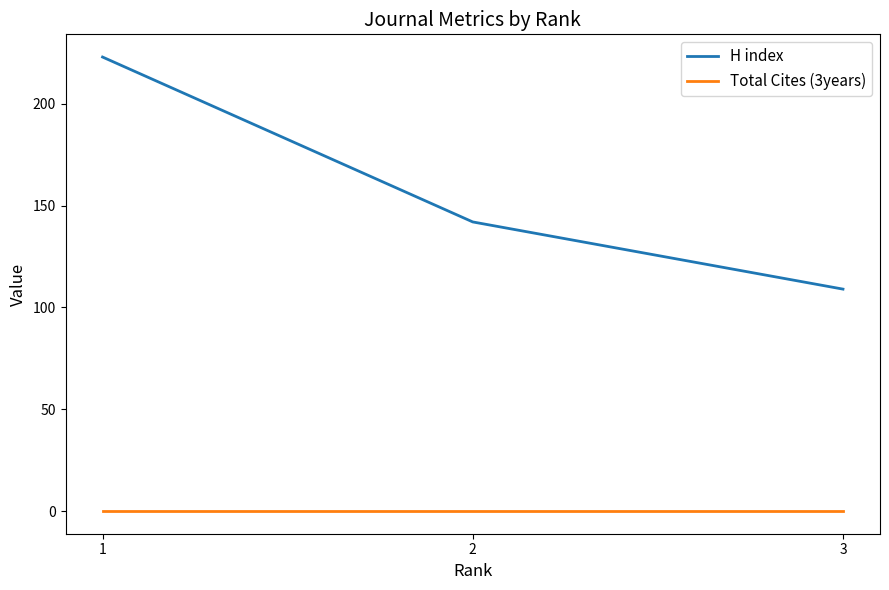

Which series has the largest total across all categories?

H index